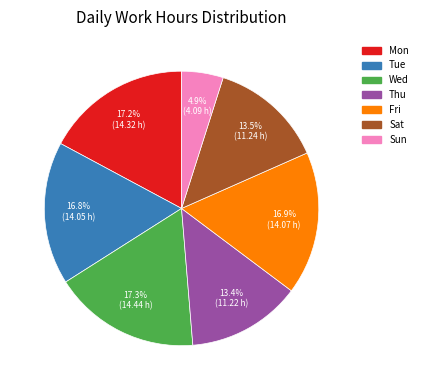

Does Fri account for over 50% of the chart?

No